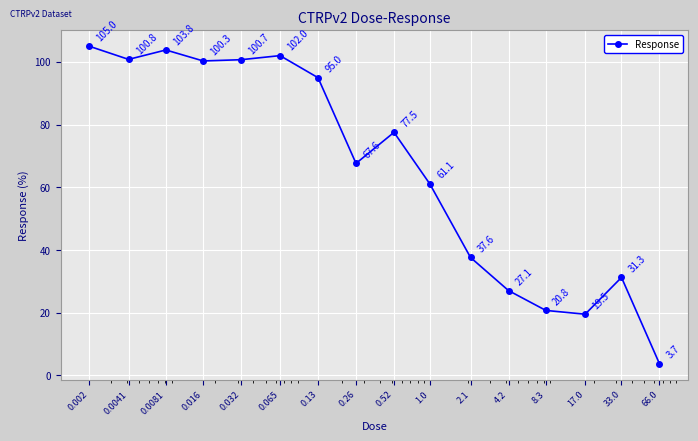

Reading left to right, transcribe all the data shown in this chart.

105.0	100.8	103.8	100.3	100.7	102.0	95.0	67.6	77.5	61.1	37.6	27.1	20.8	19.5	31.3	3.7